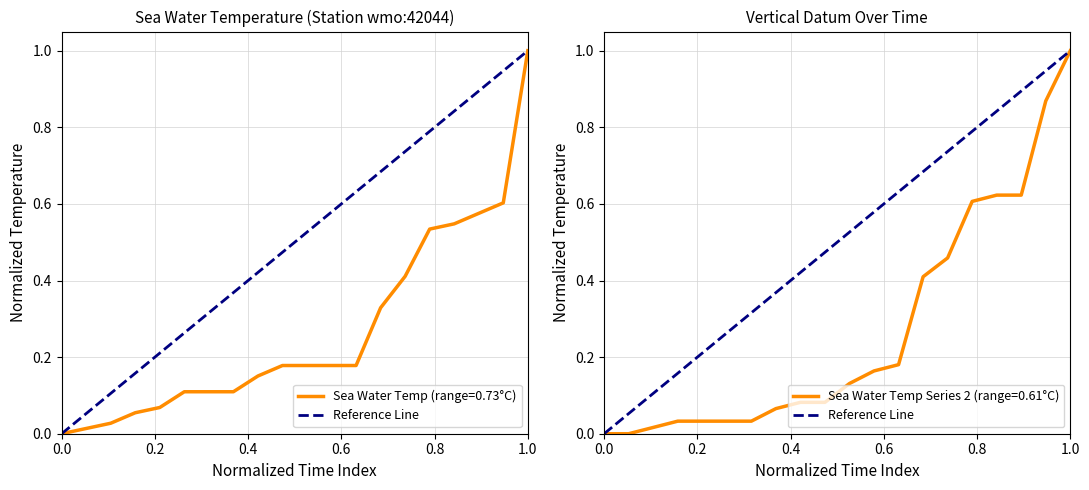

Does the chart display data point markers on the line(s)?

No